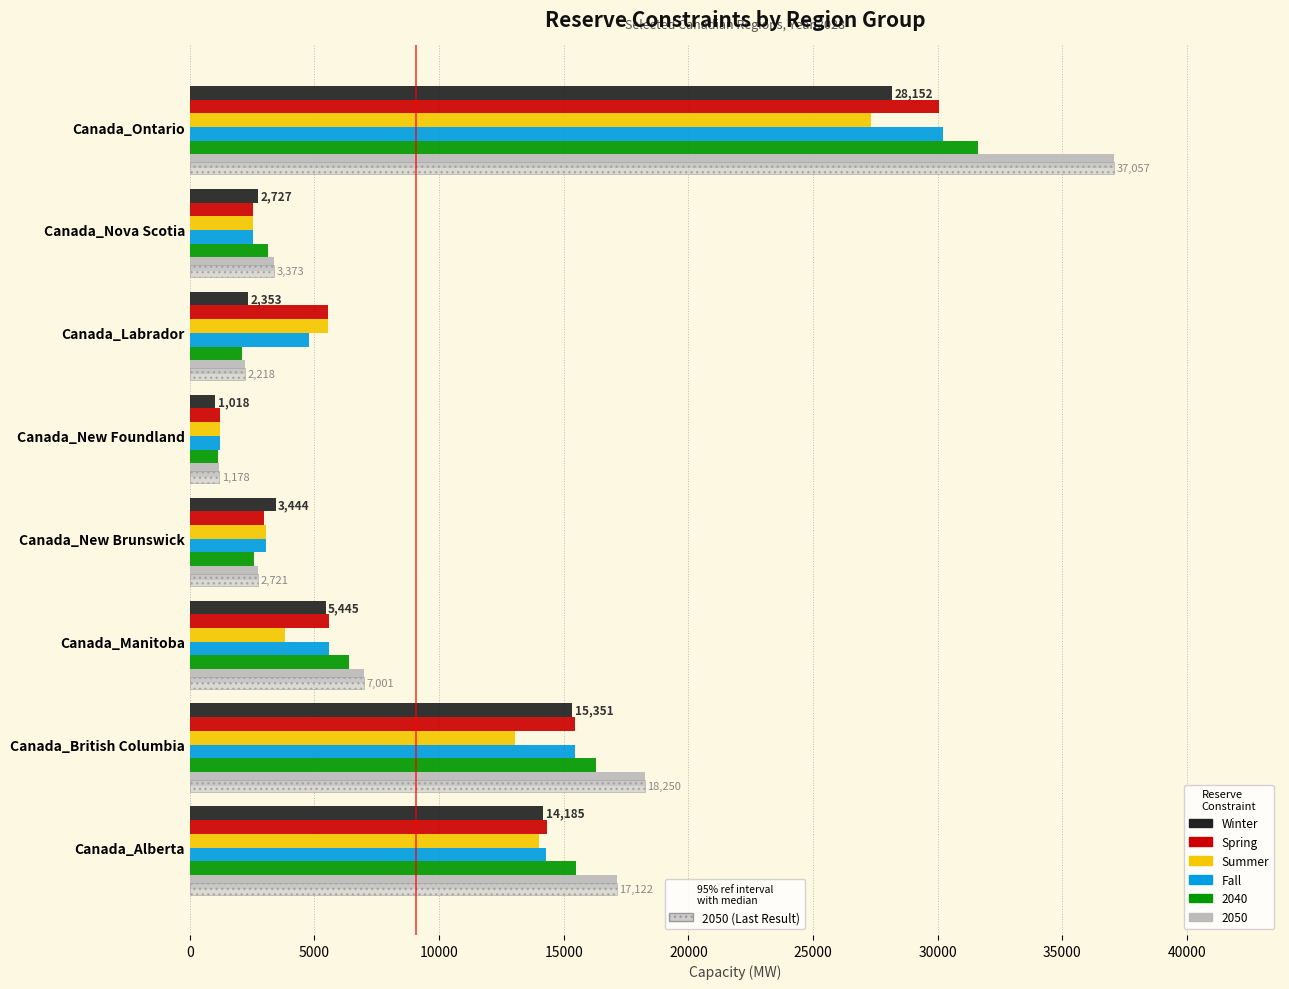

What is the value of the Winter bar at the 2nd from the left?

15350.6